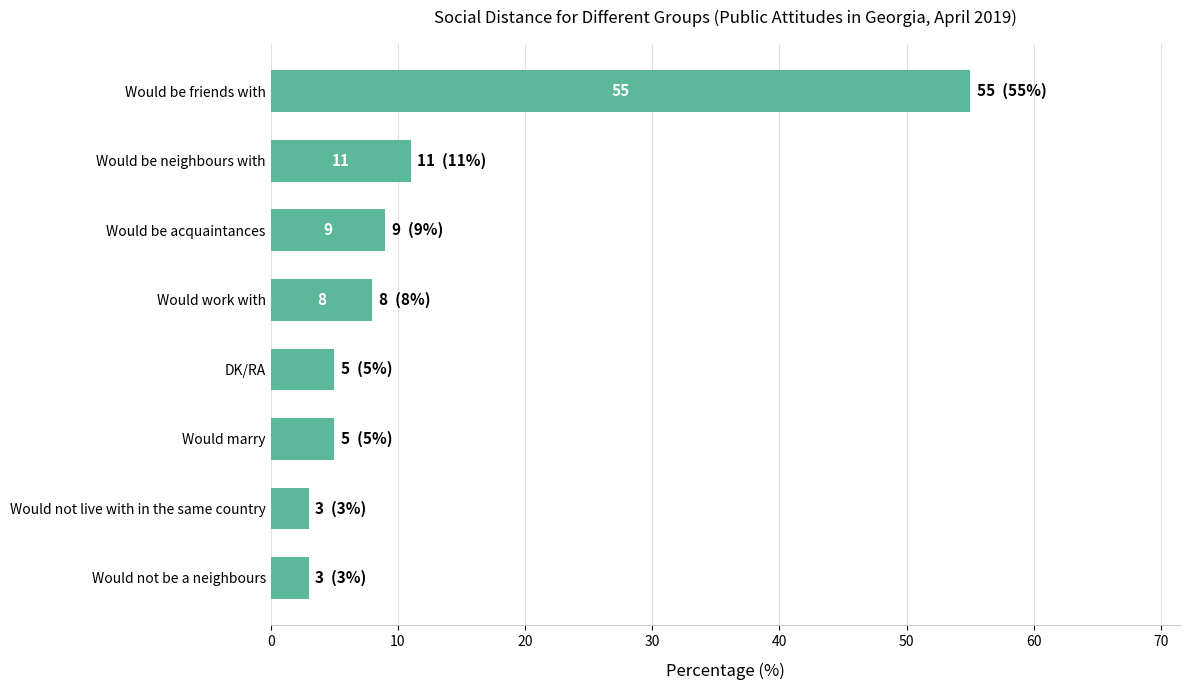

At which label is the value closest to 29?

Would be neighbours with